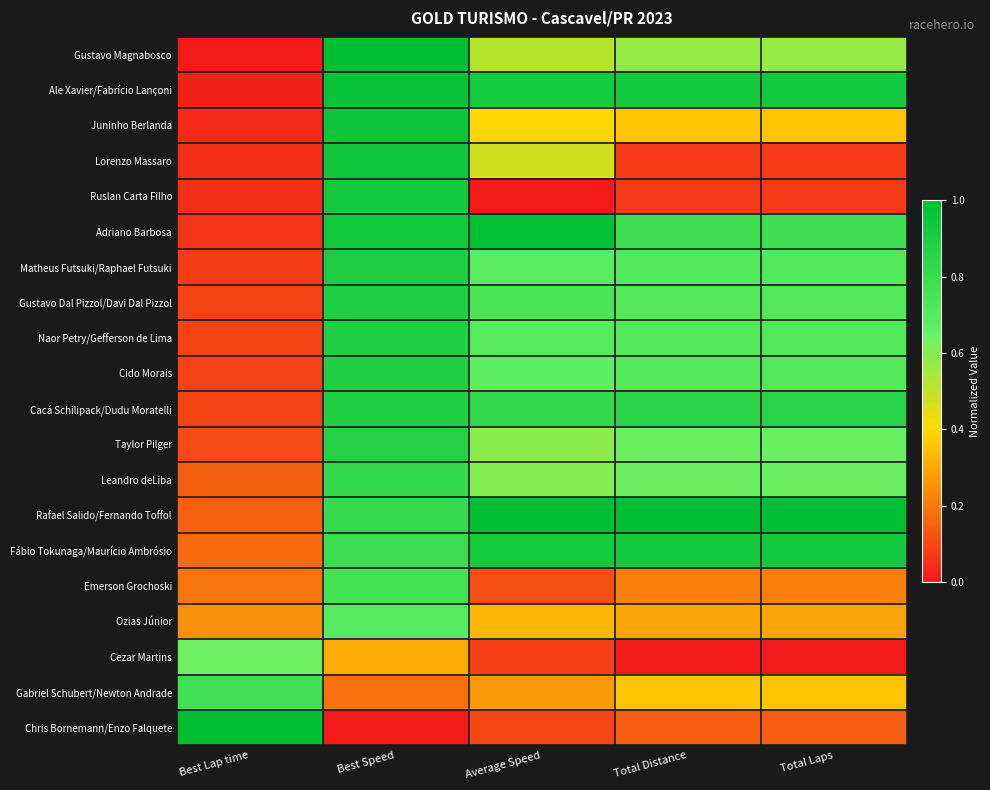

How many categories are shown in the chart?

5